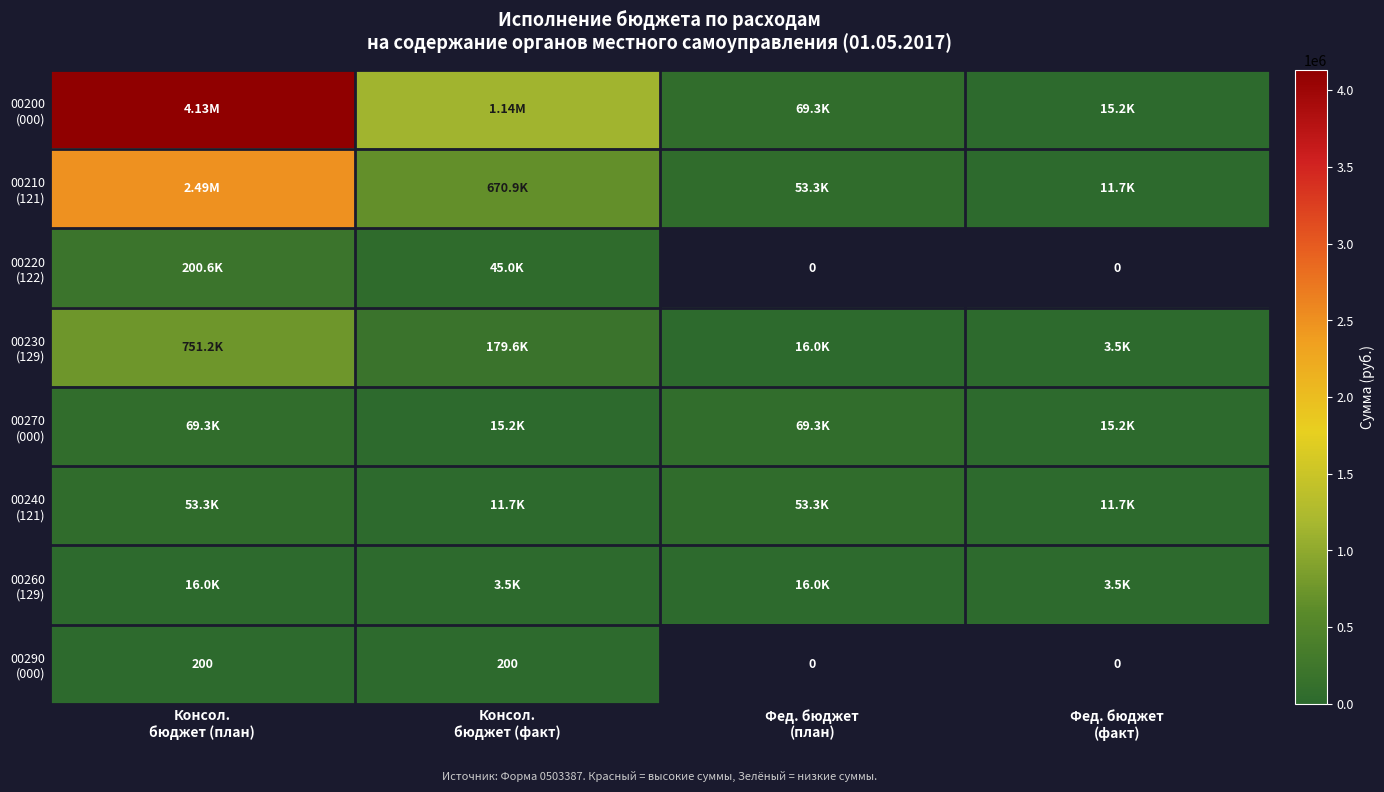

The 00220 (122) series shows 121730.0 at Консол. бюджет (план). True or false?

False